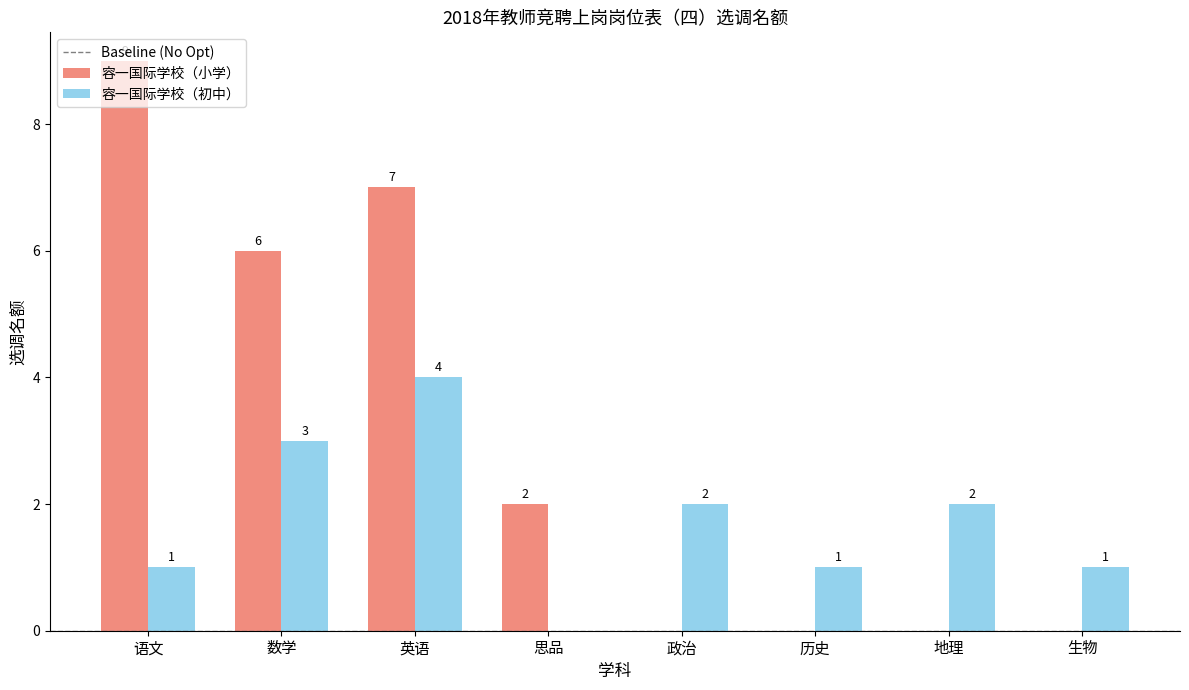

What is the total value across all series at 语文?

10